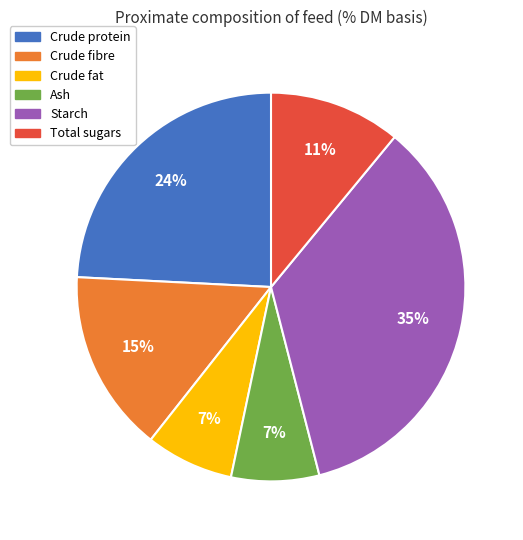

True or false: Ash accounts for 7% of the total.

True